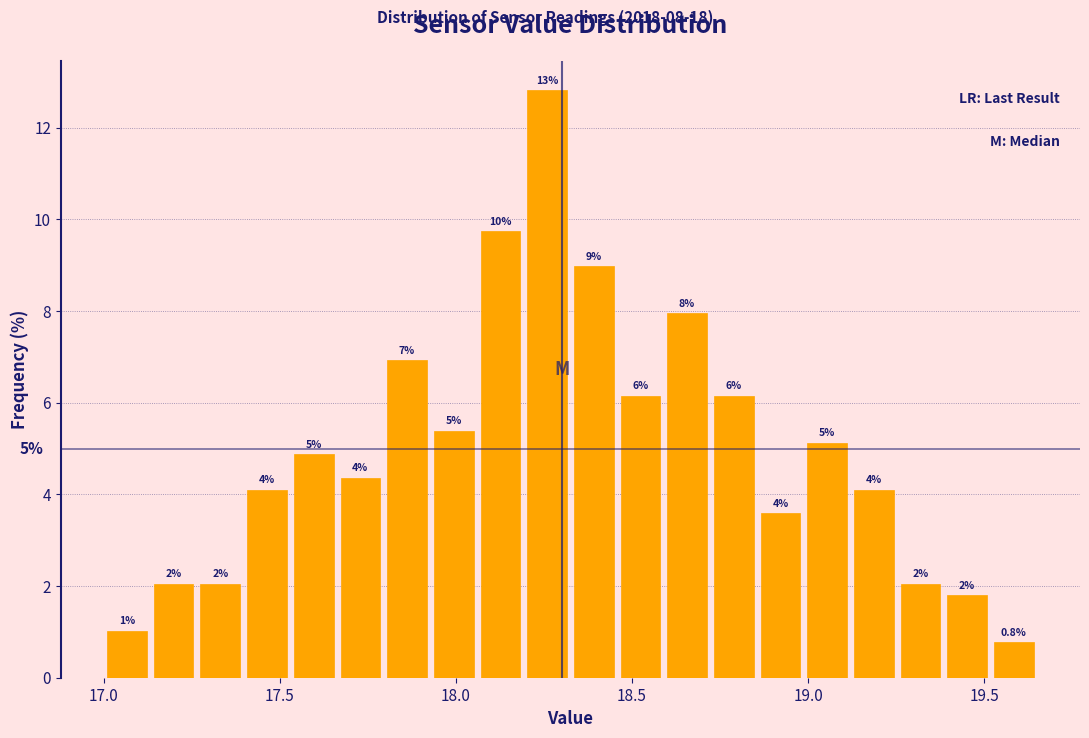

Around what value on the x-axis is the tallest bar? Give the approximate position of its centre, as read against the axis.

18.25